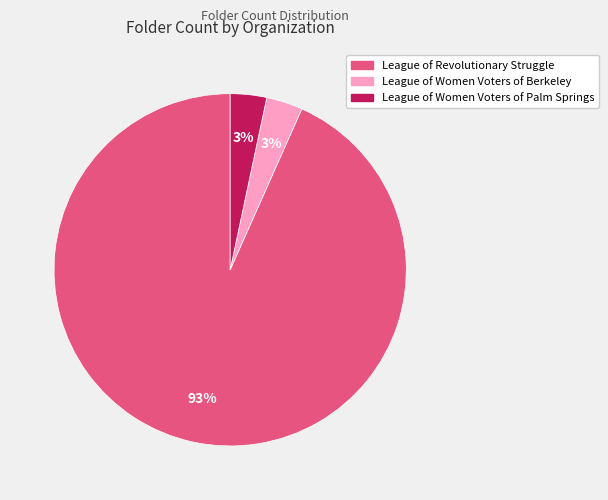

Approximately how many times larger is the value at League of Women Voters of Palm Springs compared to League of Women Voters of Berkeley?

1.0